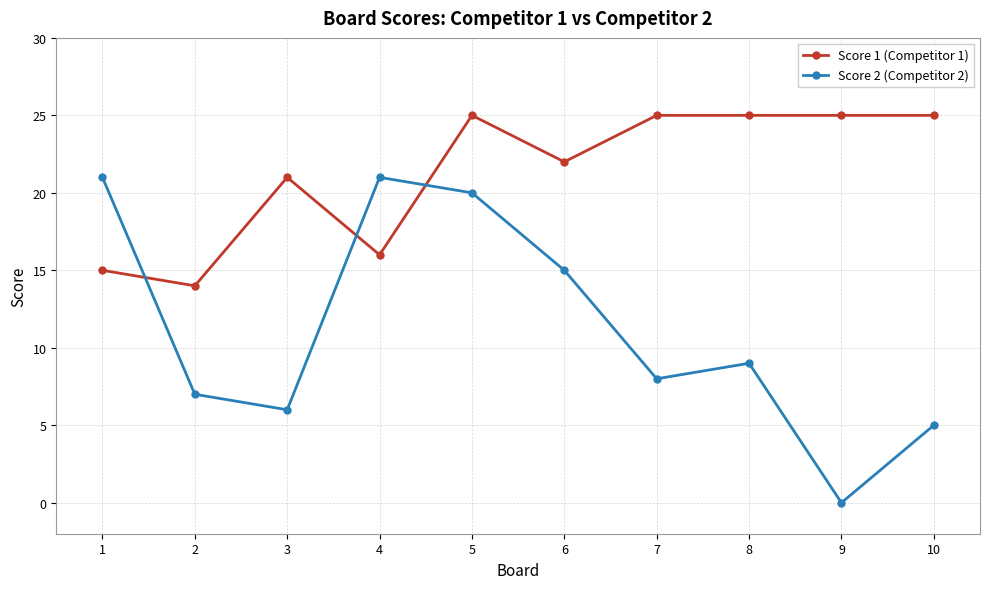

At how many categories does at least one series exceed 7?

10